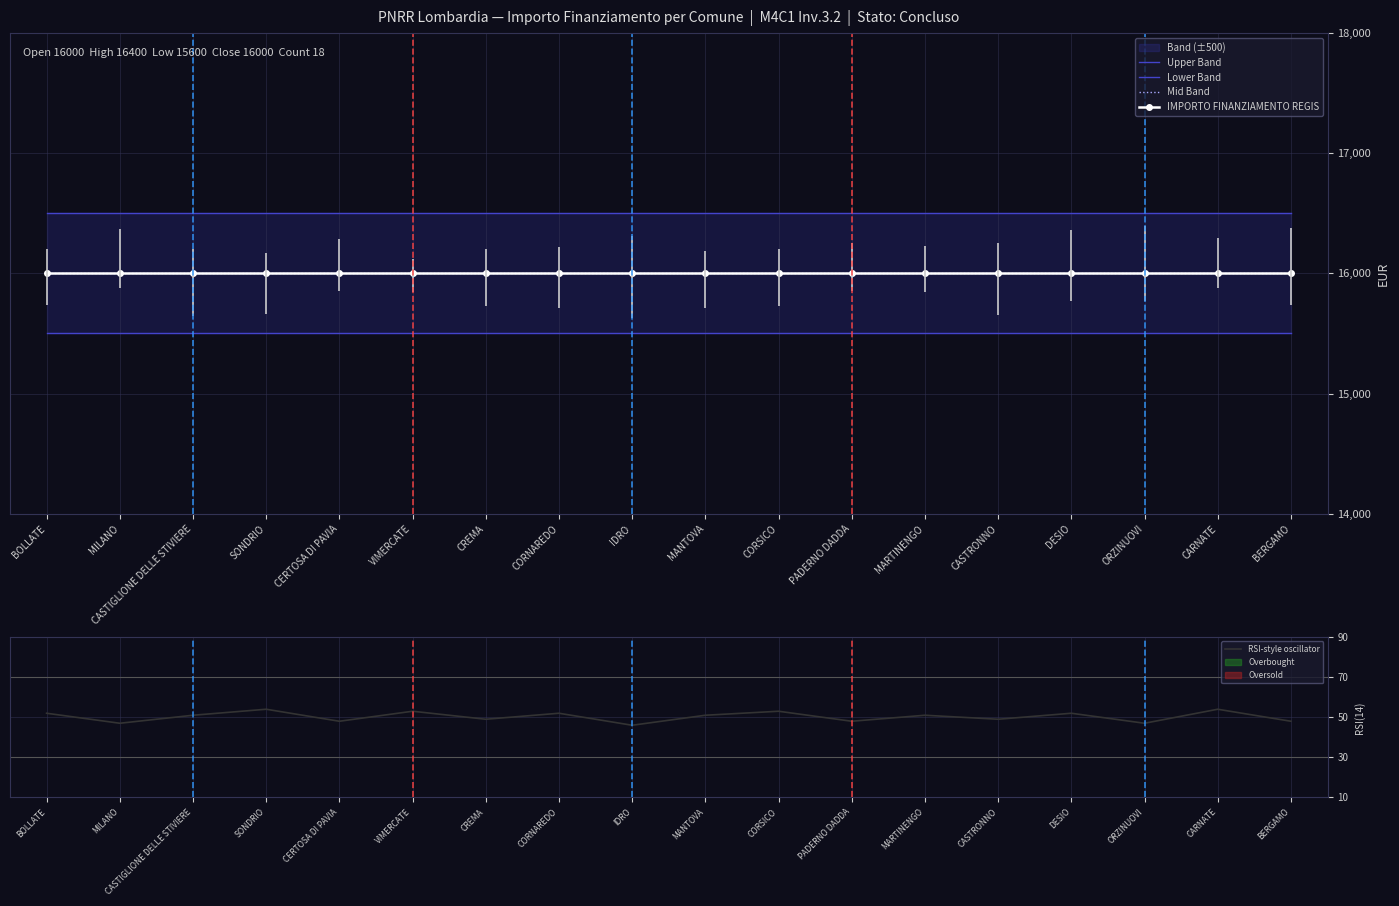

At which label is Upper Band closest to 16500?

BOLLATE